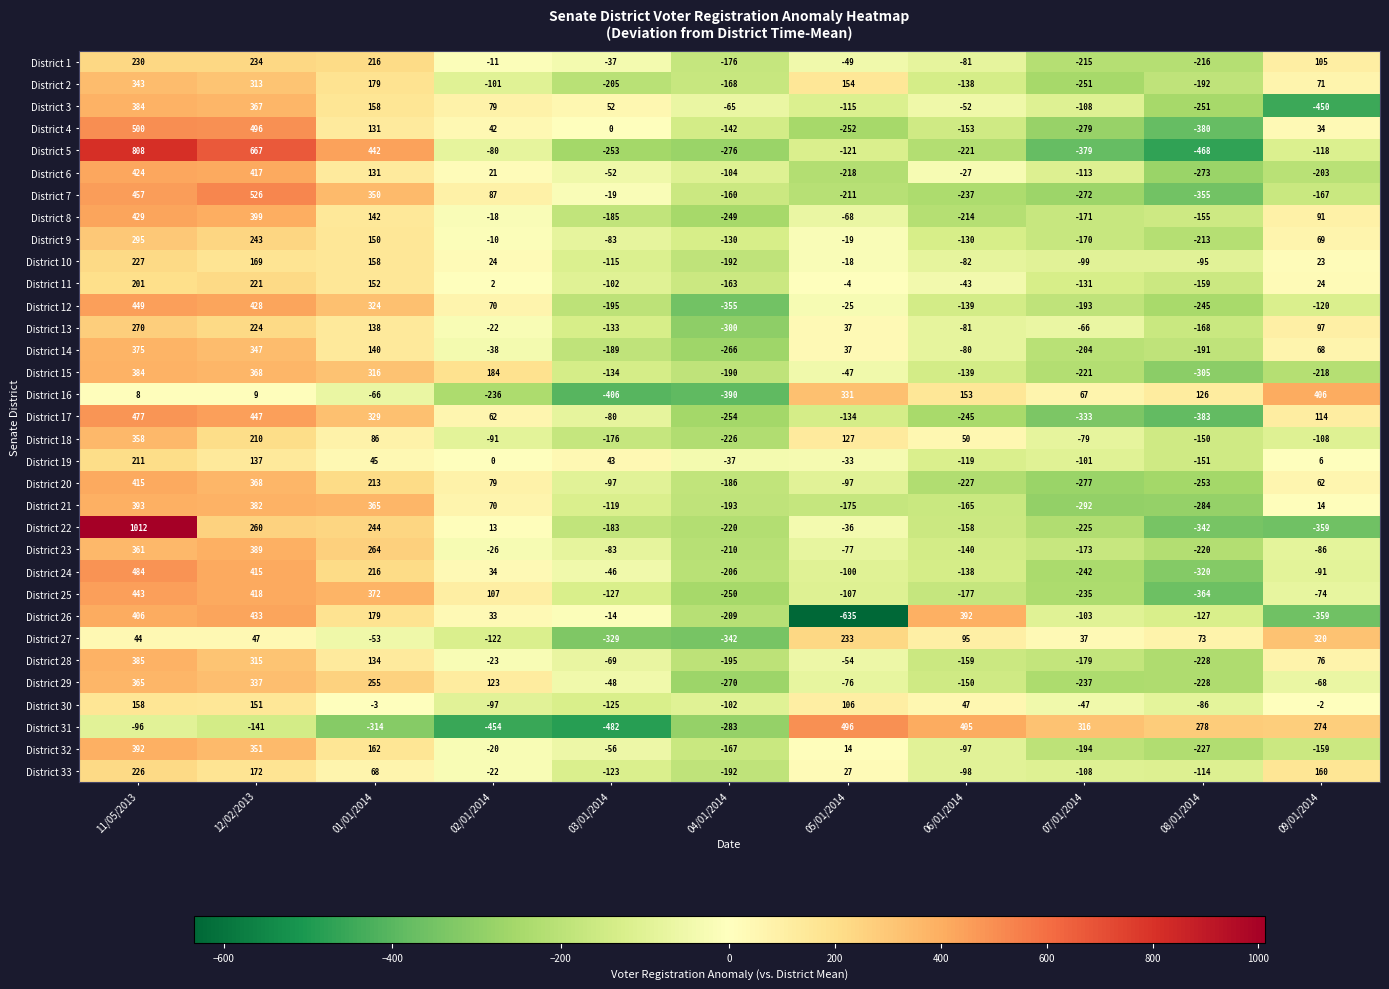

What is the spread (max minus min) of values at 02/01/2014?

638